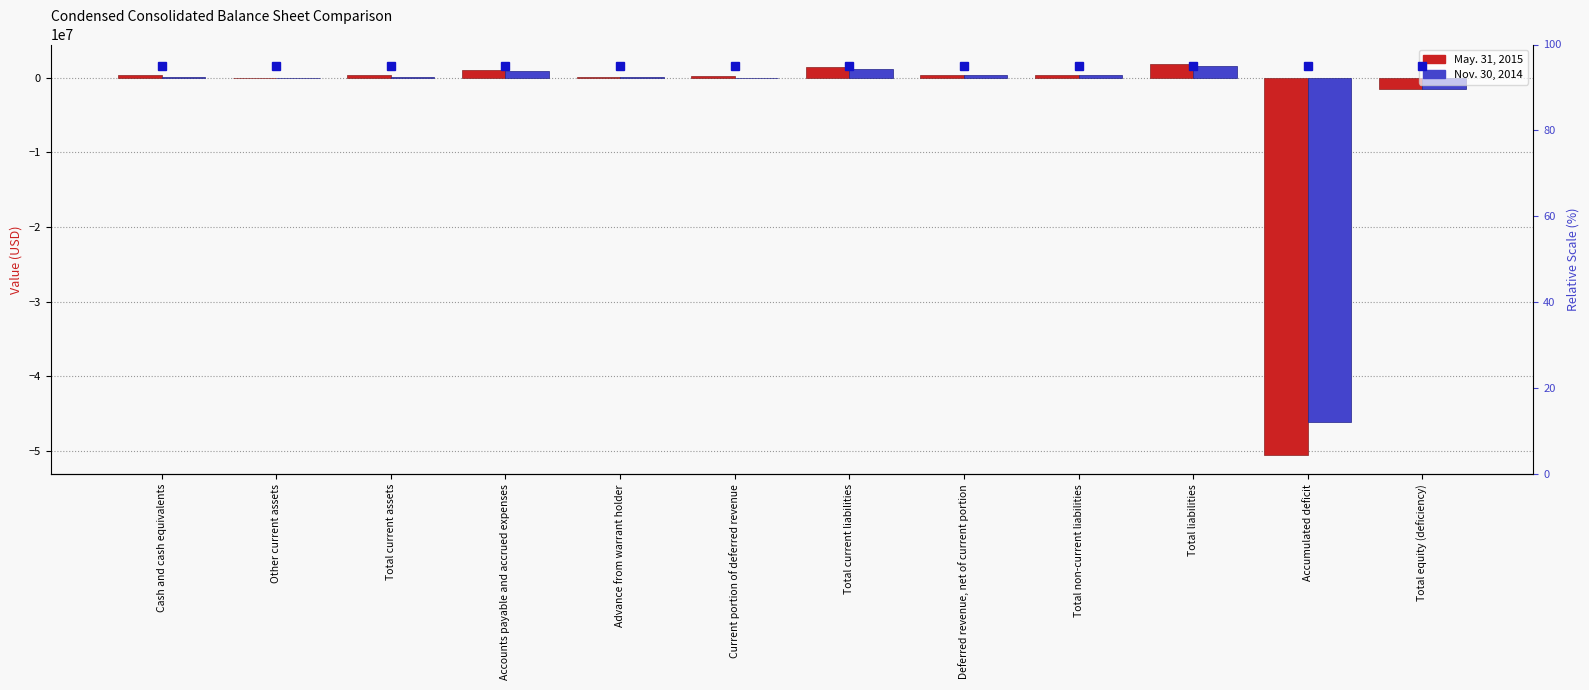

Are the bars horizontal?

No